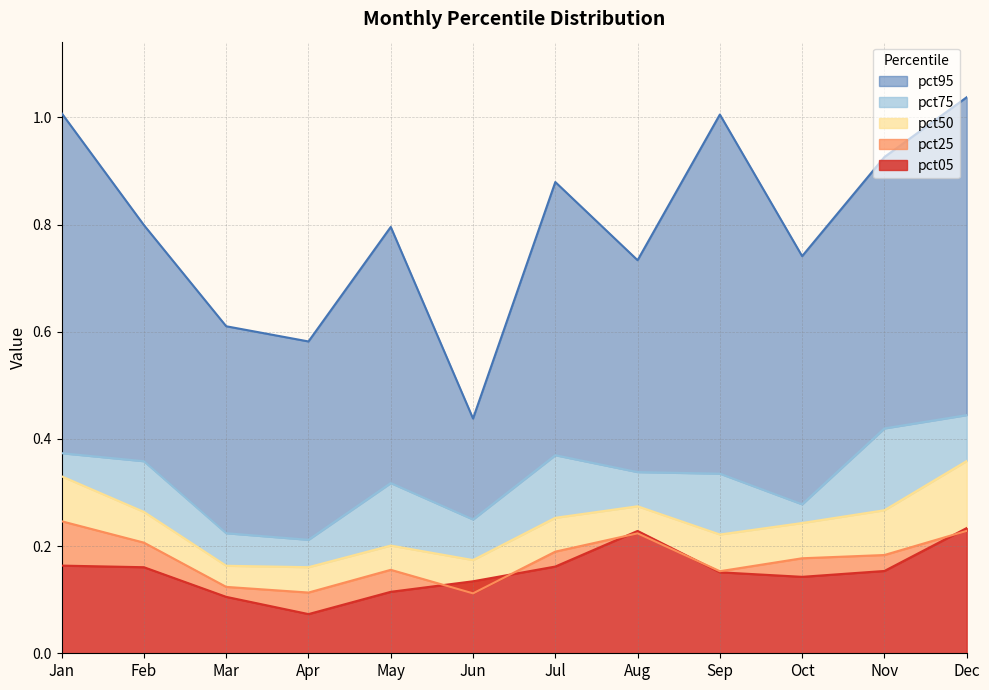

What is the value of the pct75 point at the 4th from the left?

0.2